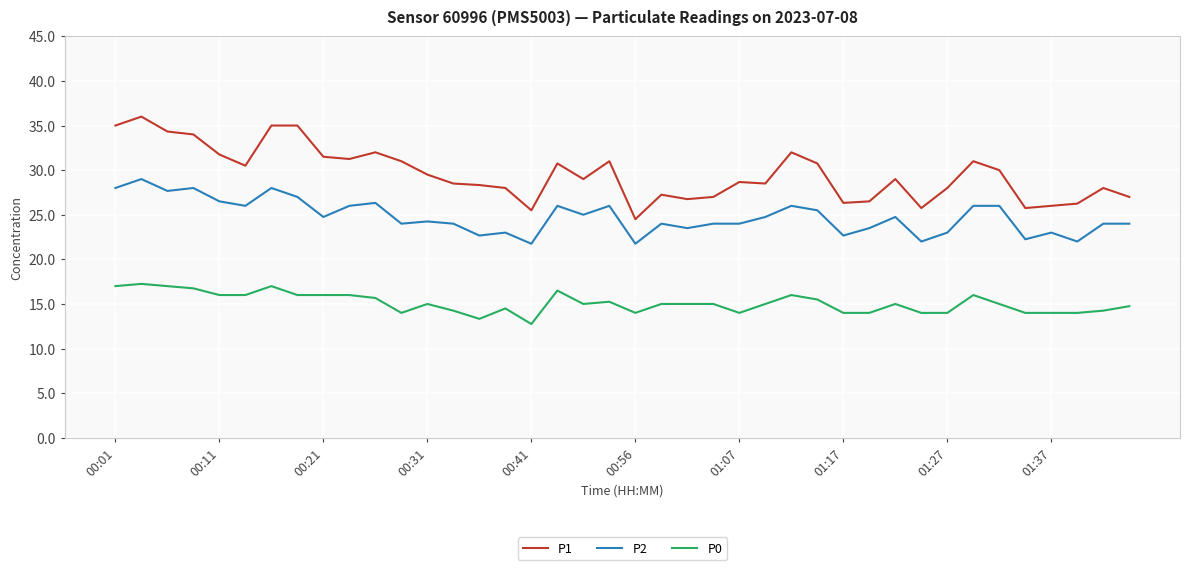

Which series has the widest spread of values?

P1